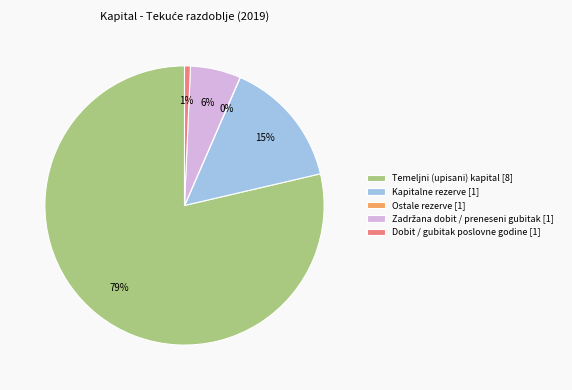

What is the largest slice in the pie chart?

Temeljni (upisani) kapital